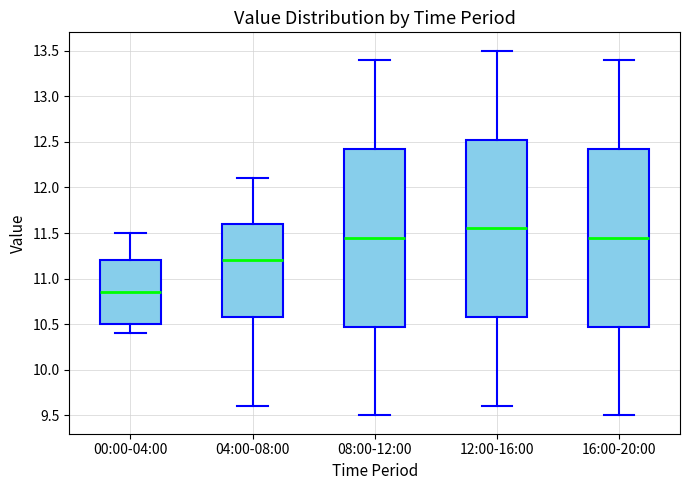

Reading left to right, transcribe this box plot: for each box, give where its median line is, the range the box spans, and where its two whiskers end, as read against the y-axis. The values are not printed on the chart, so give them approximately, as read against the axis.

00:00-04:00: median 10.85, box 10.50 to 11.20, whiskers 10.40 to 11.50
04:00-08:00: median 11.20, box 10.60 to 11.60, whiskers 9.60 to 12.10
08:00-12:00: median 11.45, box 10.50 to 12.45, whiskers 9.50 to 13.40
12:00-16:00: median 11.55, box 10.60 to 12.55, whiskers 9.60 to 13.50
16:00-20:00: median 11.45, box 10.50 to 12.45, whiskers 9.50 to 13.40